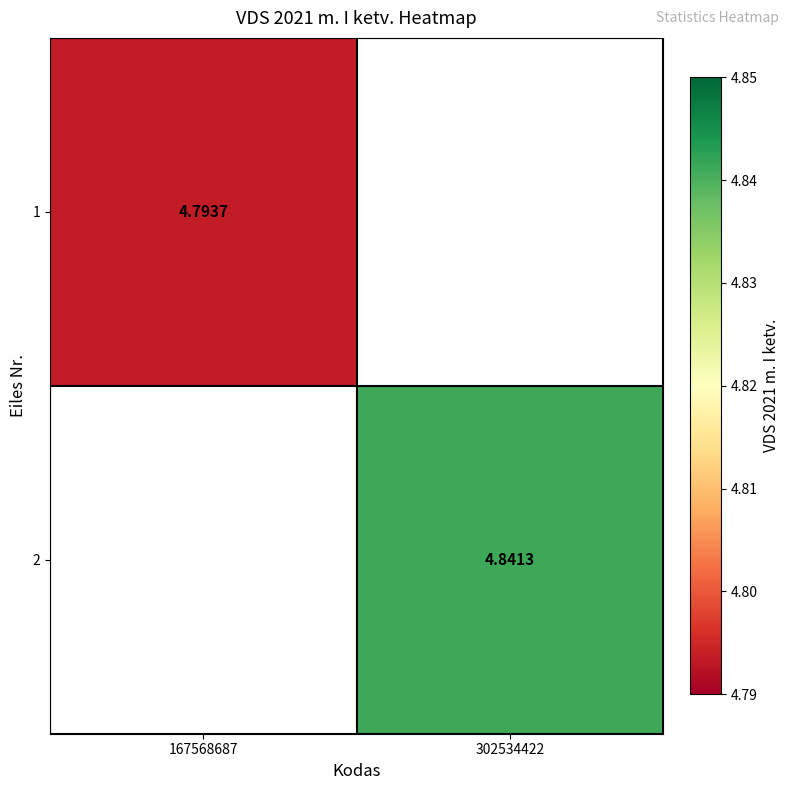

What is the minimum value for 1?

4.8